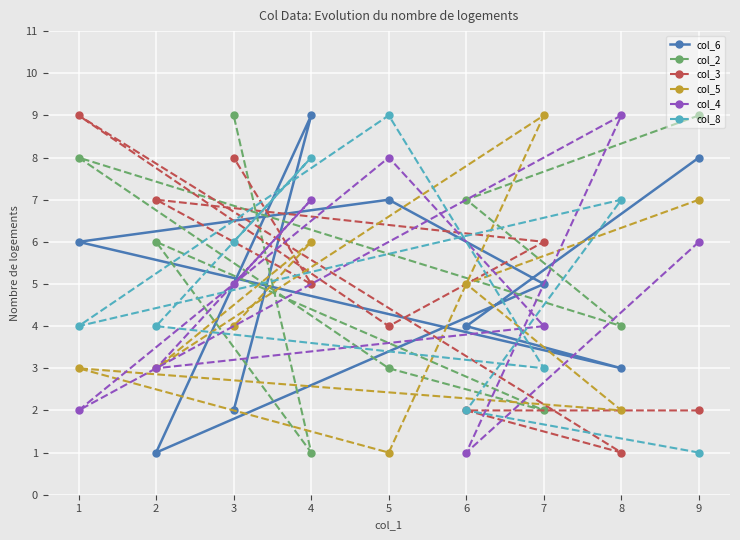

Between 1 and 3, which series saw the biggest shift?

col_6